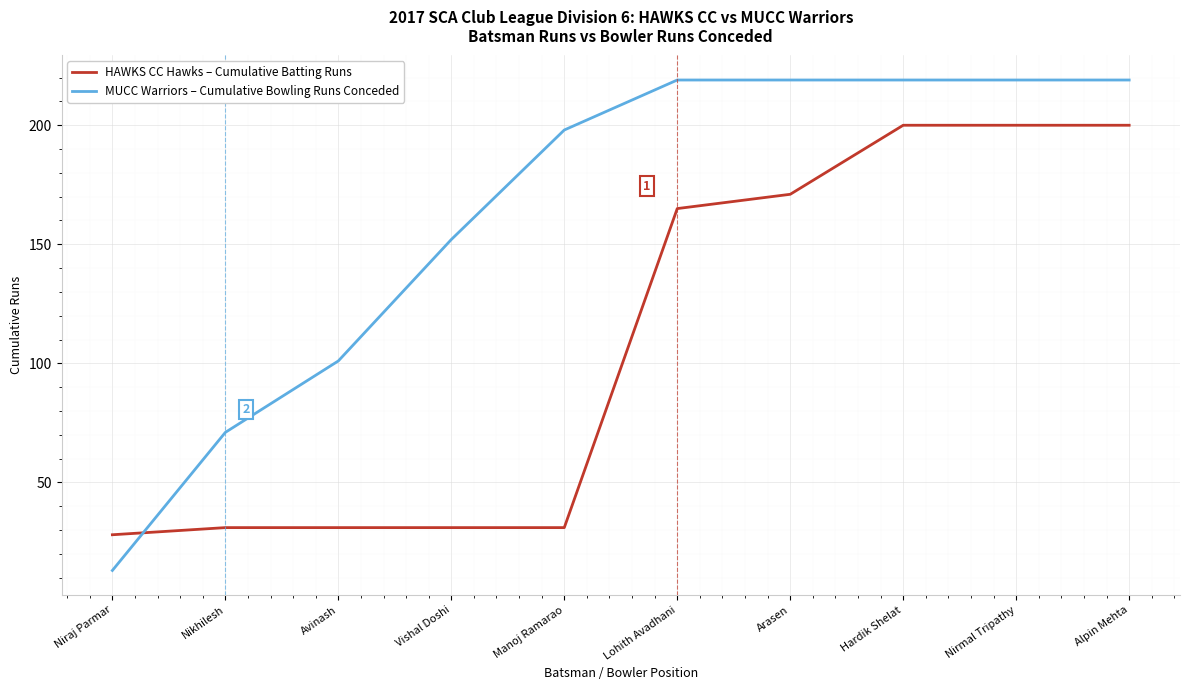

What is the difference between the HAWKS CC Hawks – Cumulative Batting Runs values at Nirmal Tripathy and Avinash?

169